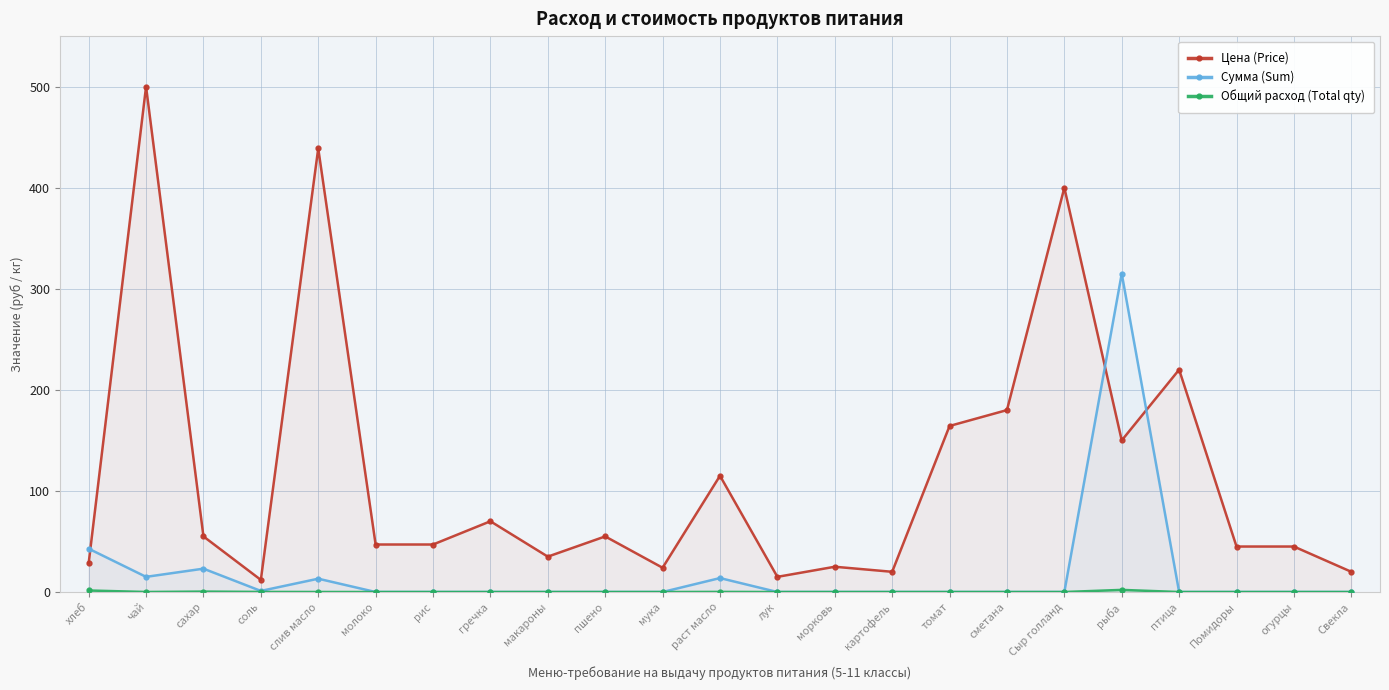

What is the sum of all Цена (Price) values?

2711.8